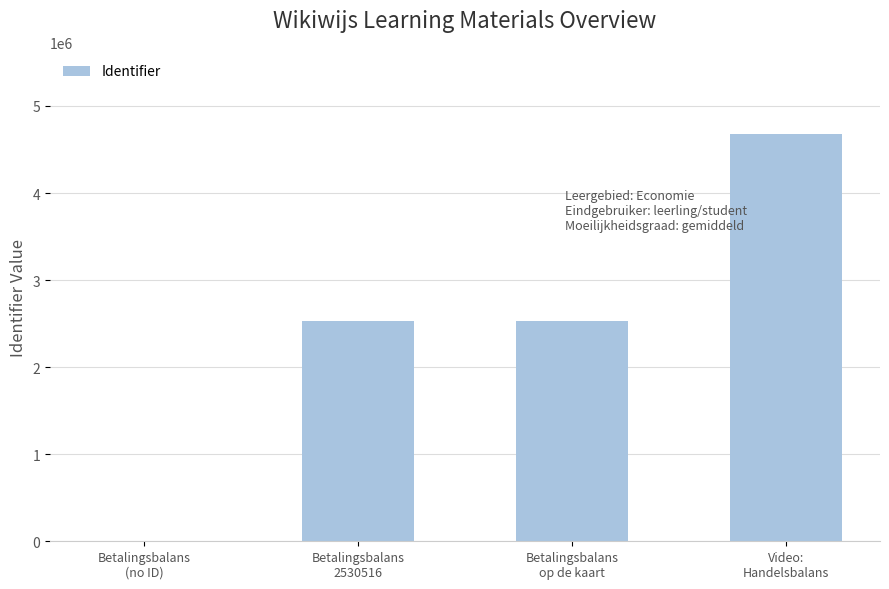

What is the maximum value shown in the chart?

4683260